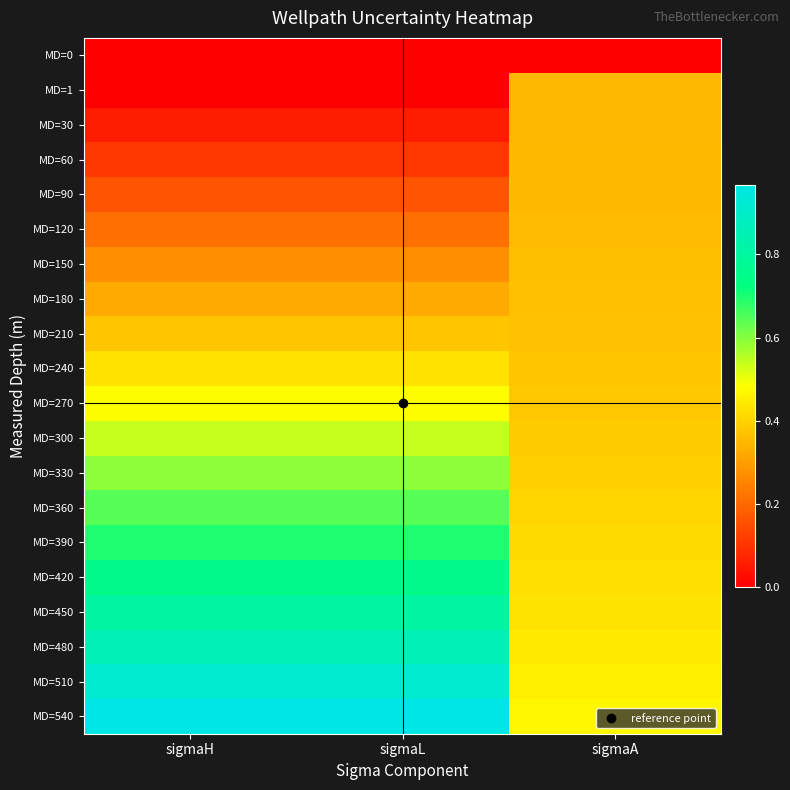

How many categories are shown in the chart?

3